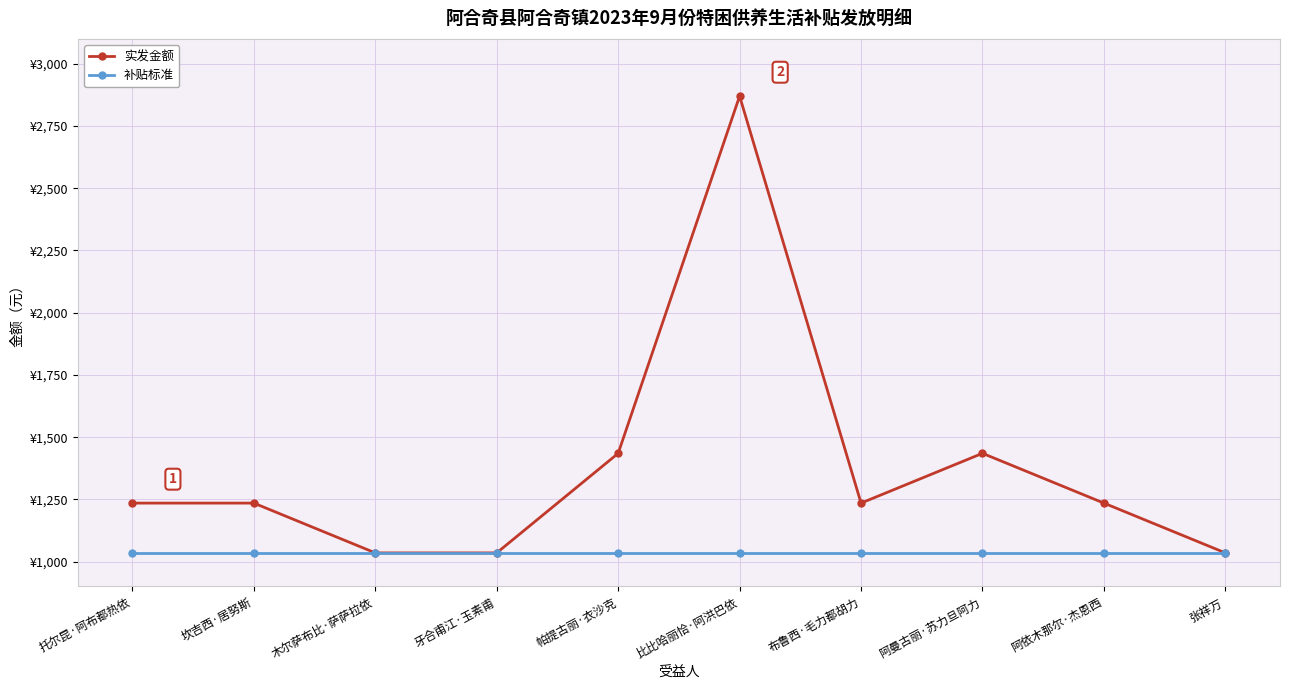

Is this an area chart (filled region under the line)?

No